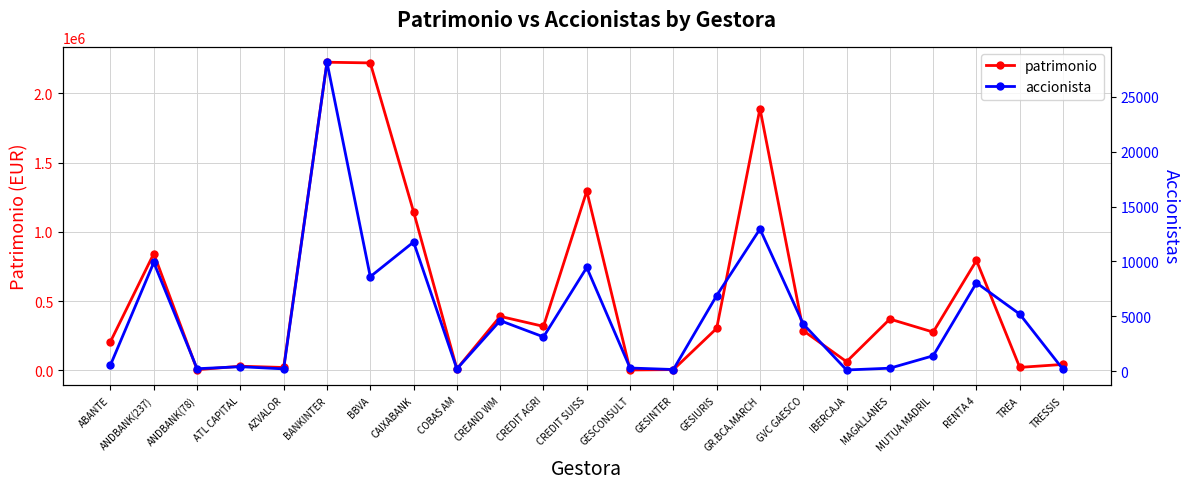

What are all the series names shown in the legend?

patrimonio, accionista